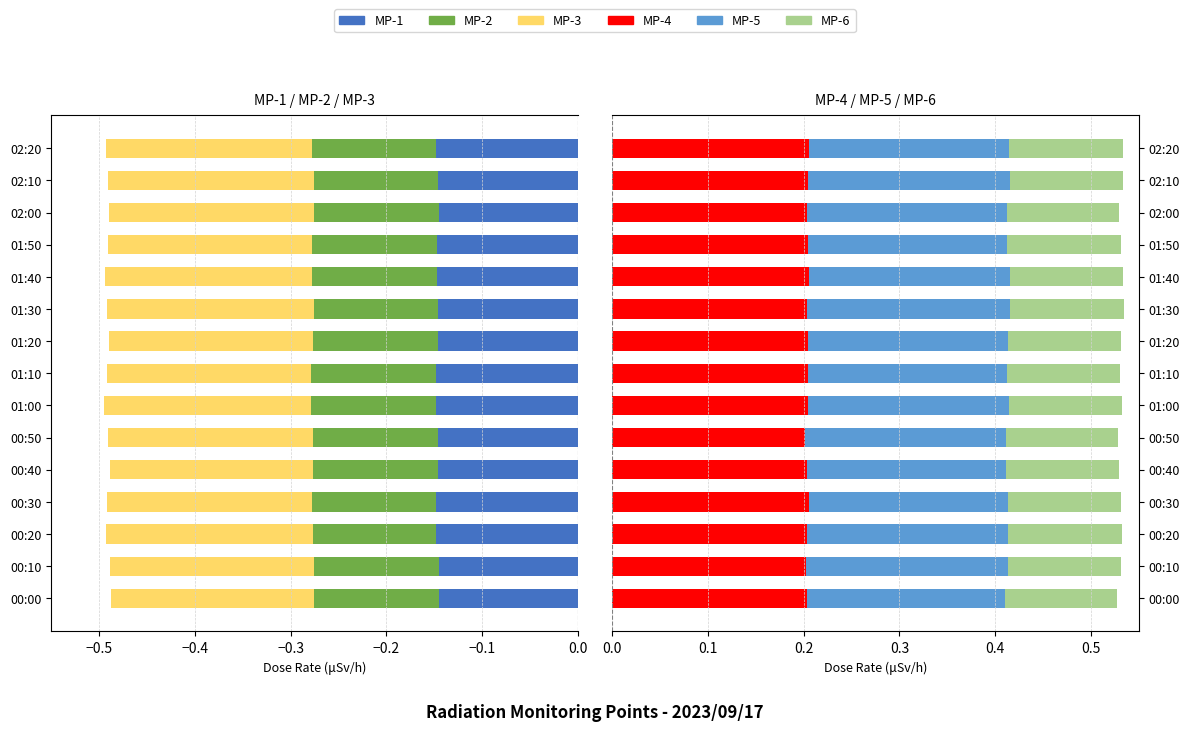

What are all the series names shown in the legend?

MP-1, MP-2, MP-3, MP-4, MP-5, MP-6